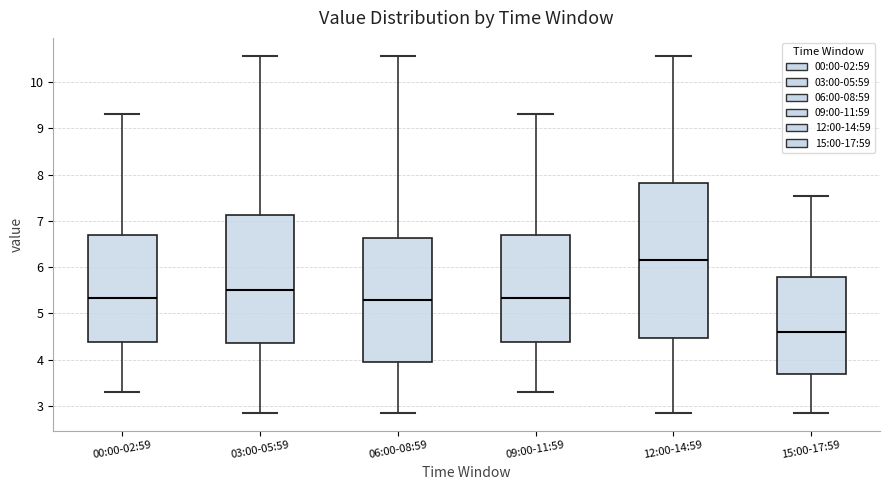

Comparing the boxes themselves (not the whiskers), which one is the tallest?

12:00-14:59